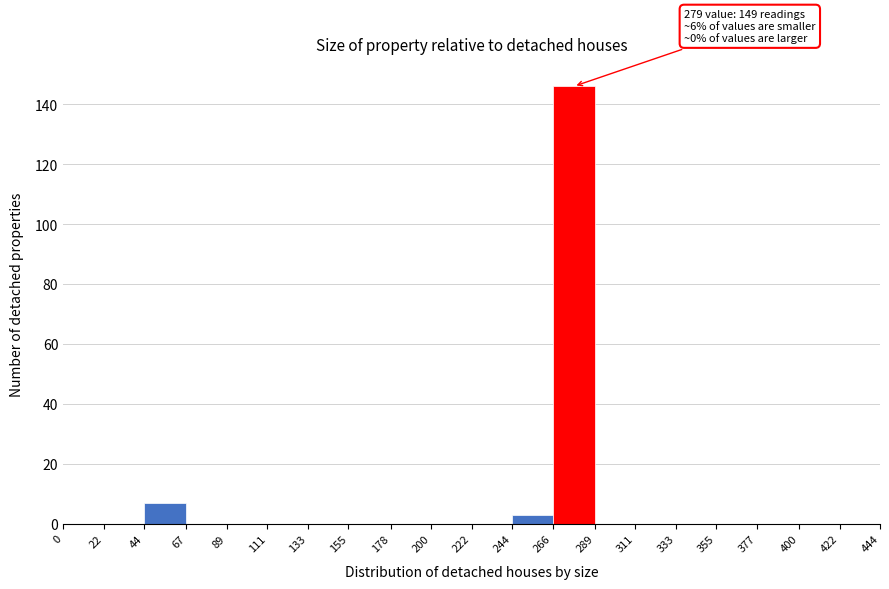

Which range on the x-axis has the tallest bar?

266 to 289